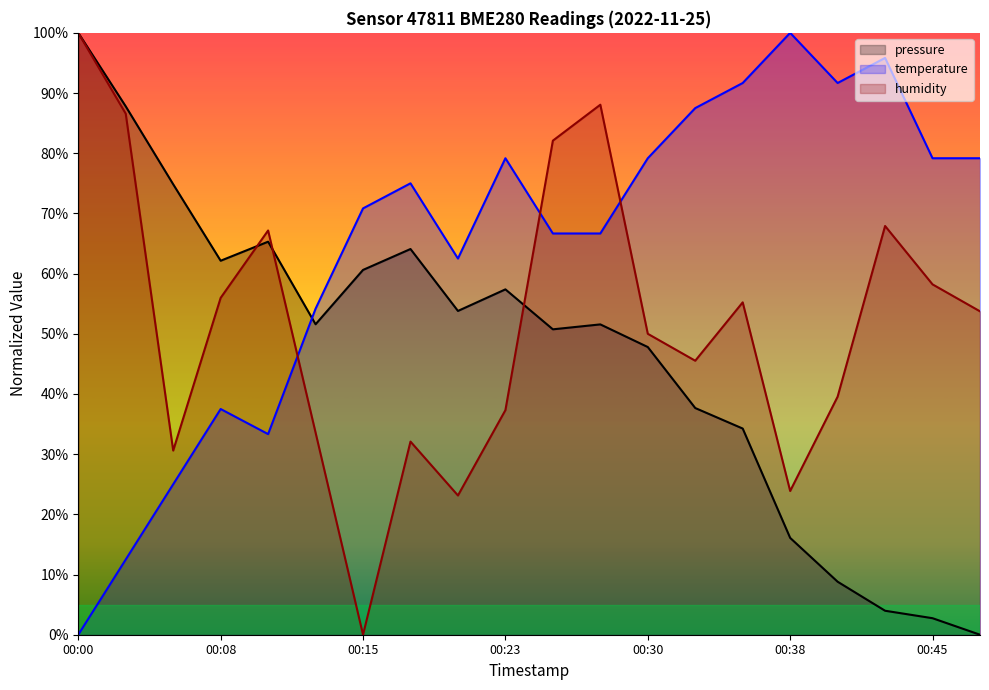

How many interior local valleys does the temperature series have?

3